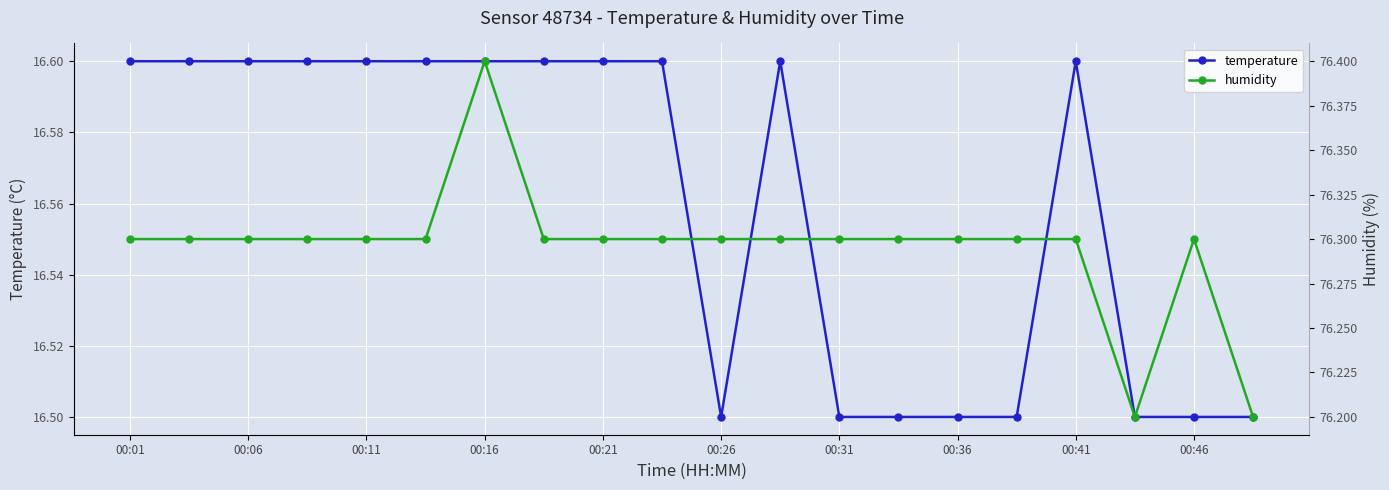

What is the sum of the temperature values at 00:46 and 00:06?

33.1